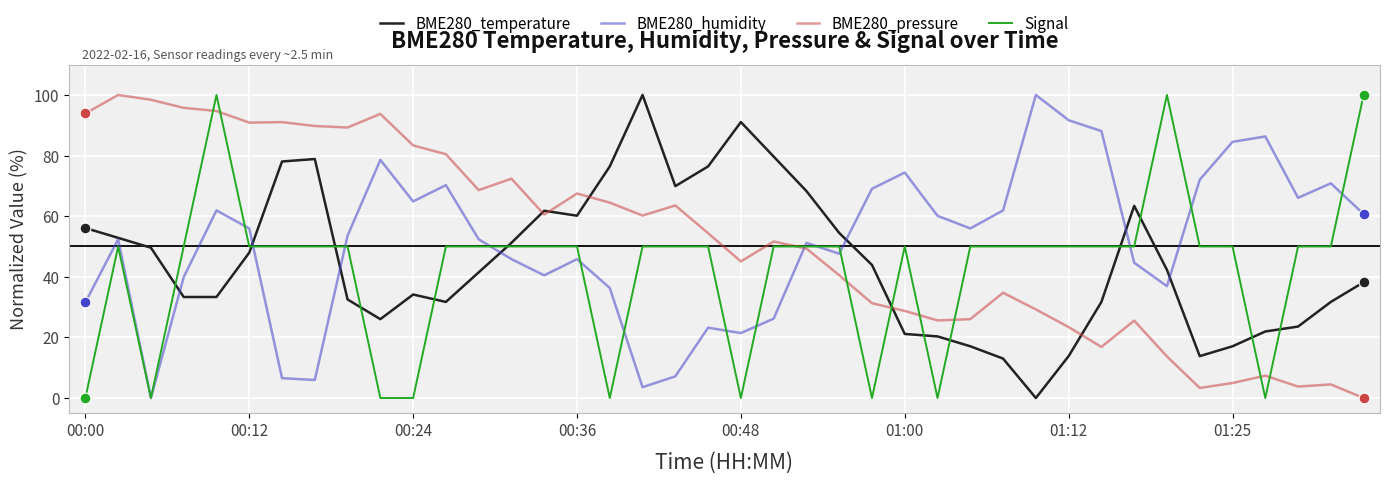

After their last crossing, which series has the higher values: BME280_humidity or BME280_pressure?

BME280_humidity